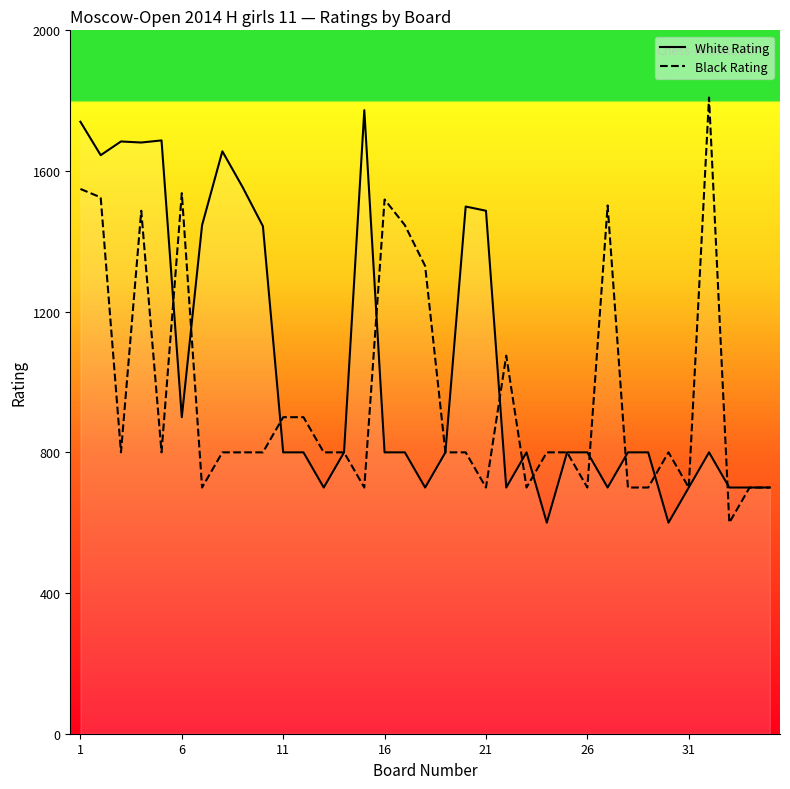

What is the greatest value displayed?

1809